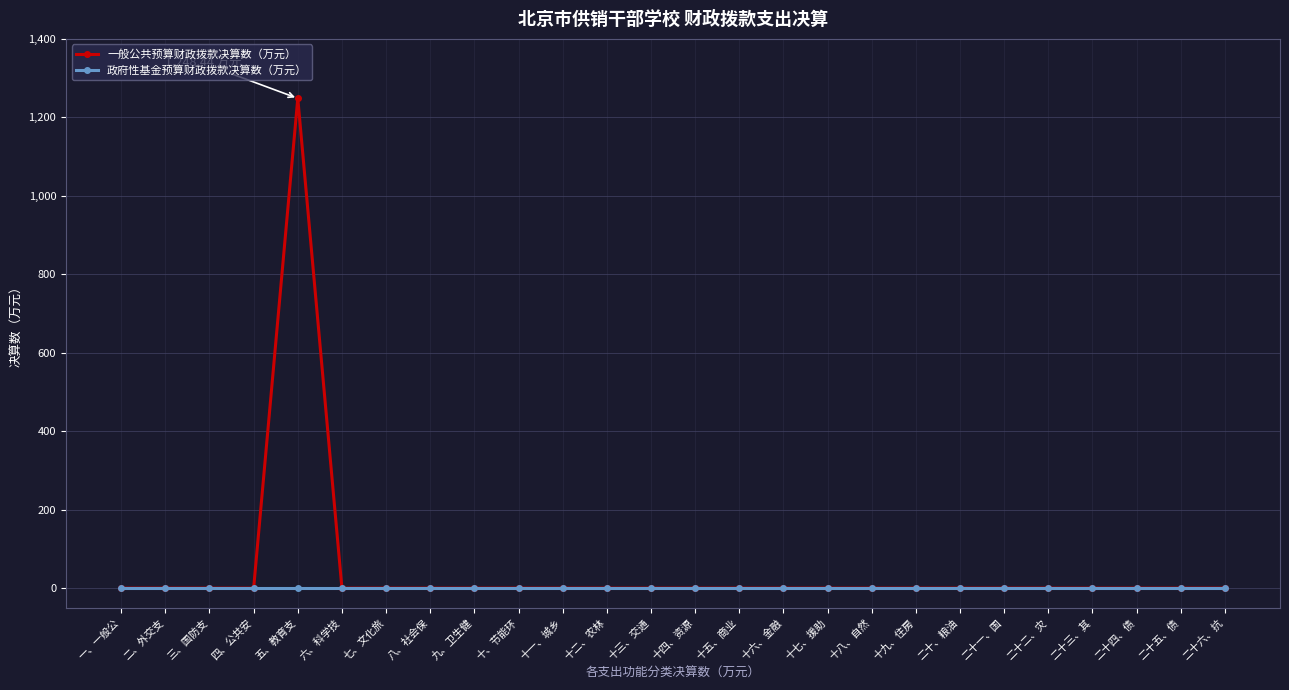

Does the chart have visible grid lines?

Yes